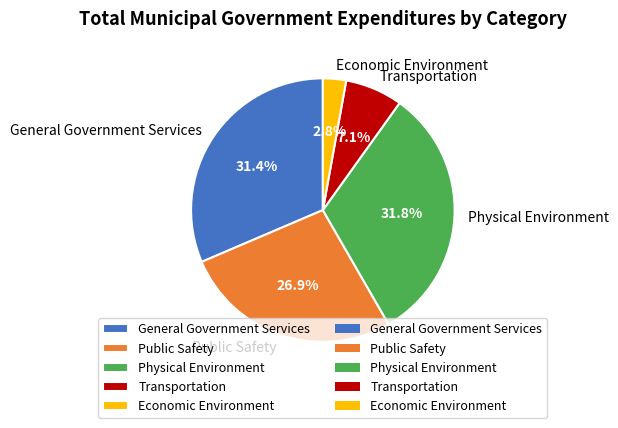

What portion of the pie excludes Public Safety?

73.1%